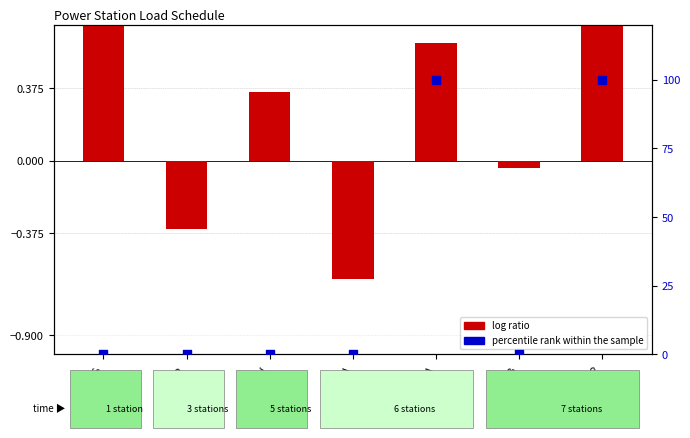

Which series has the widest spread of Y values?

percentile rank within the sample